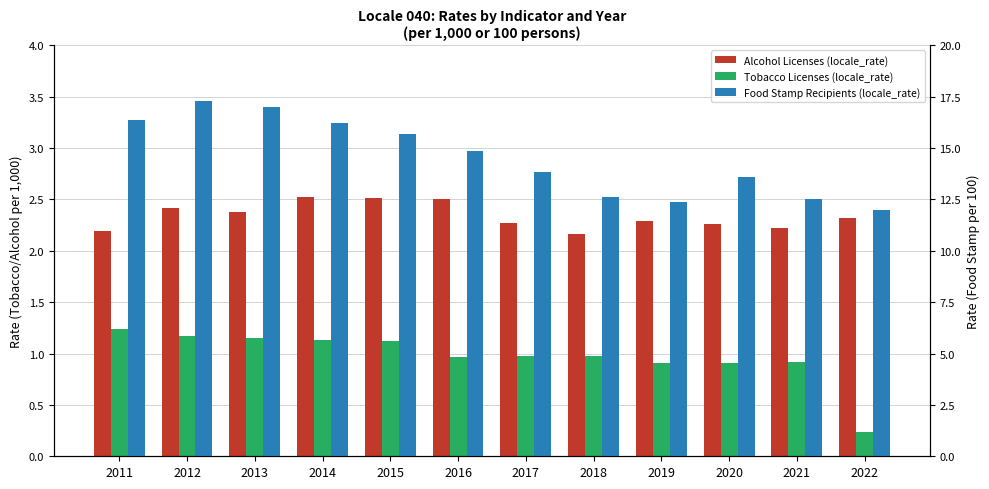

What is the spread (max minus min) of values at 2014?

15.1